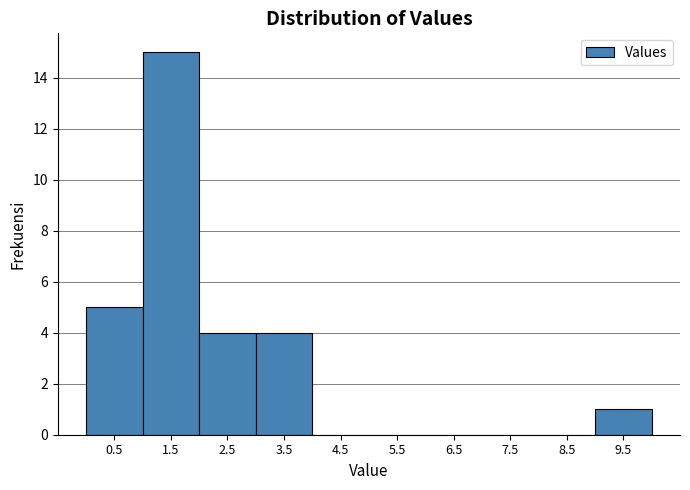

What is the height of the bar covering 1 to 2 on the x-axis? The values are not printed on the chart, so give them approximately, as read against the axis.

15